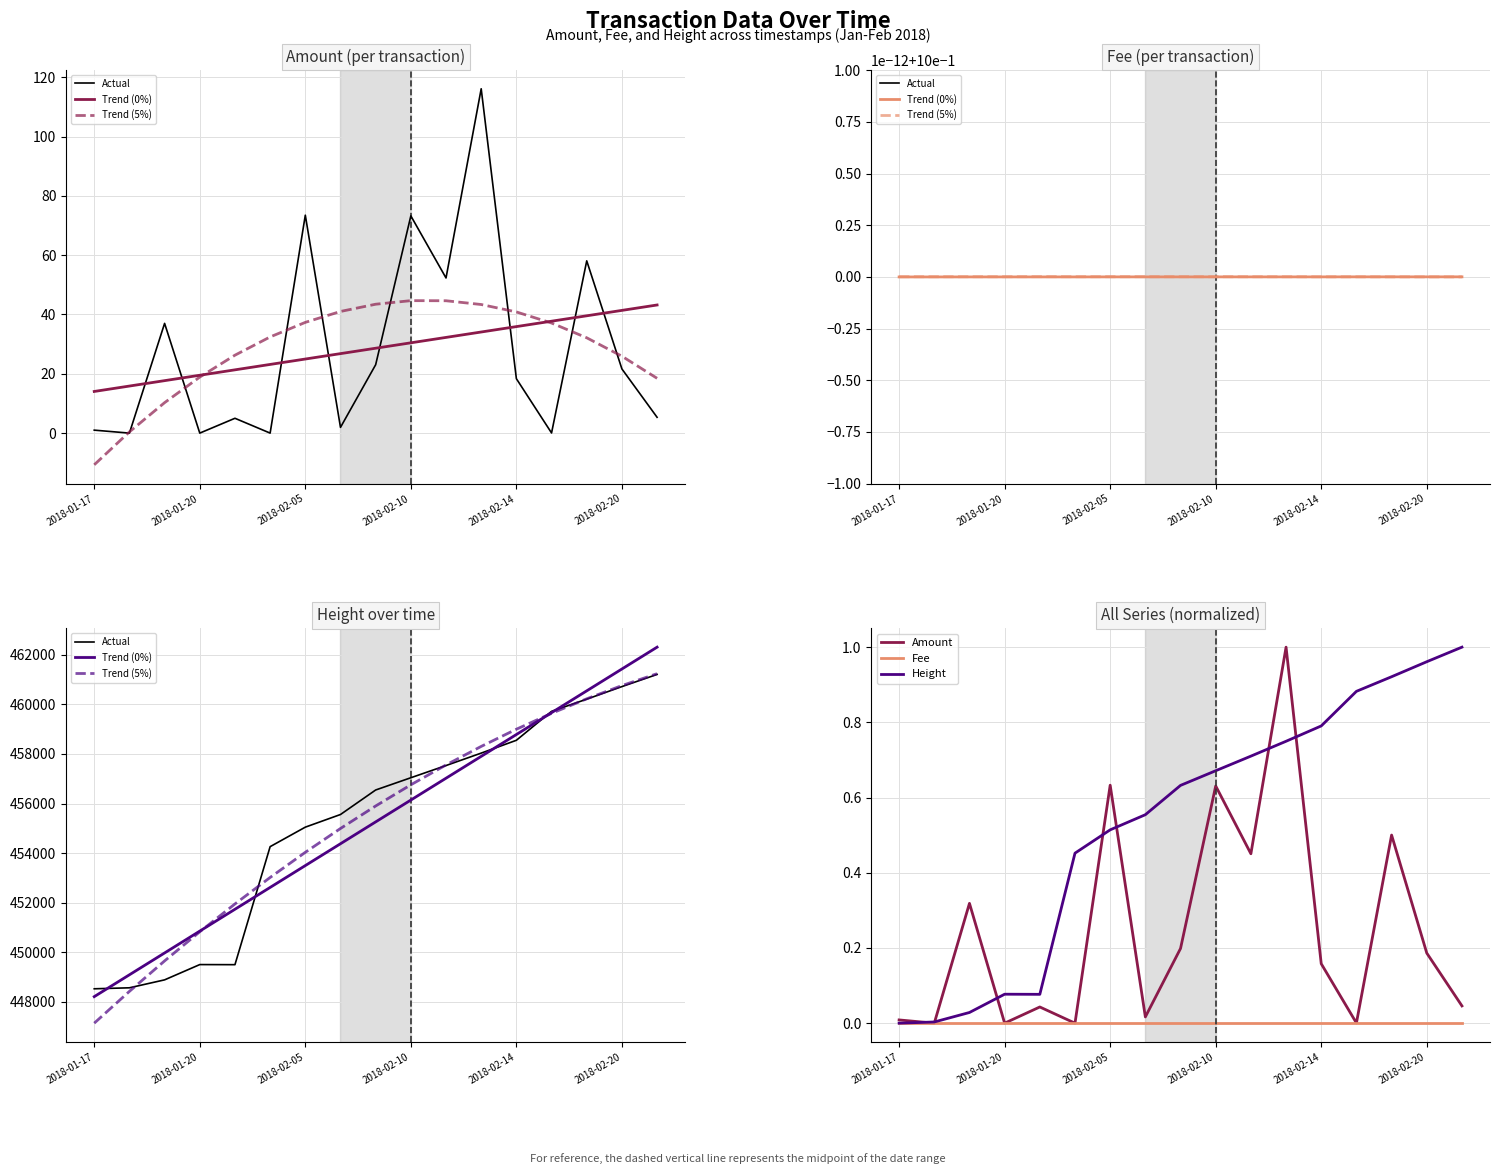

What are all the series names shown in the legend?

Actual, Trend (0%), Trend (5%), Amount, Fee, Height